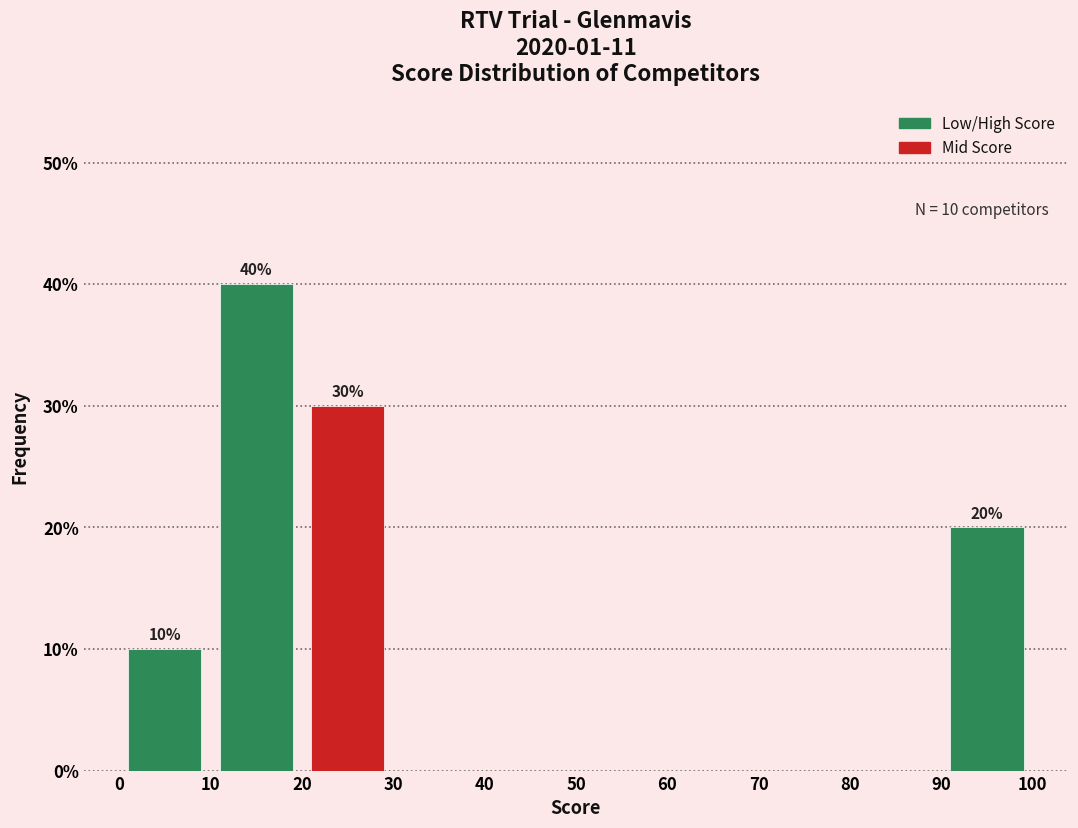

Over which range of the x-axis is the bar tallest?

10 to 20